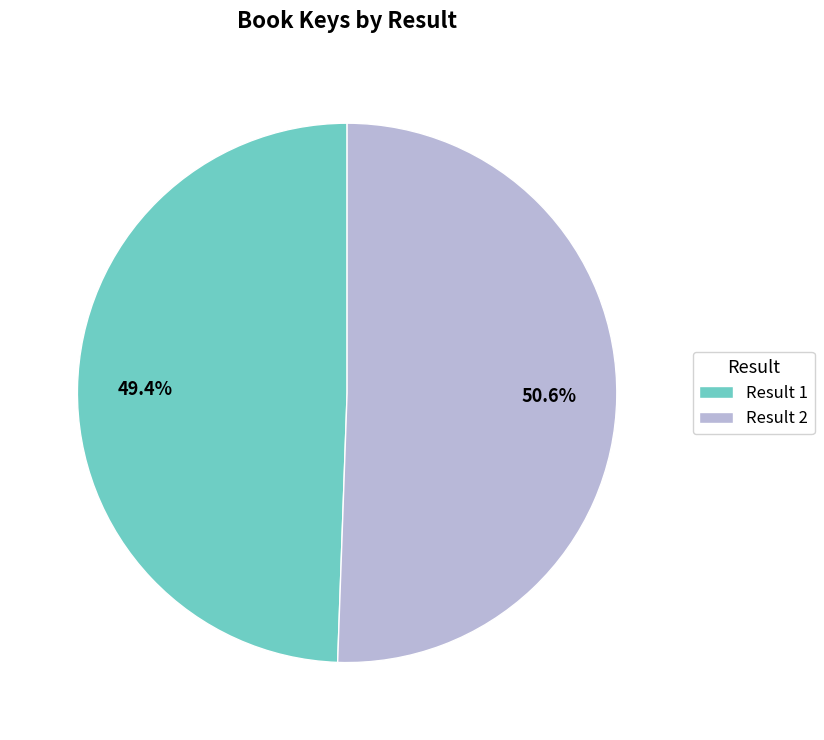

Is there any slice that represents more than half of the pie?

Yes